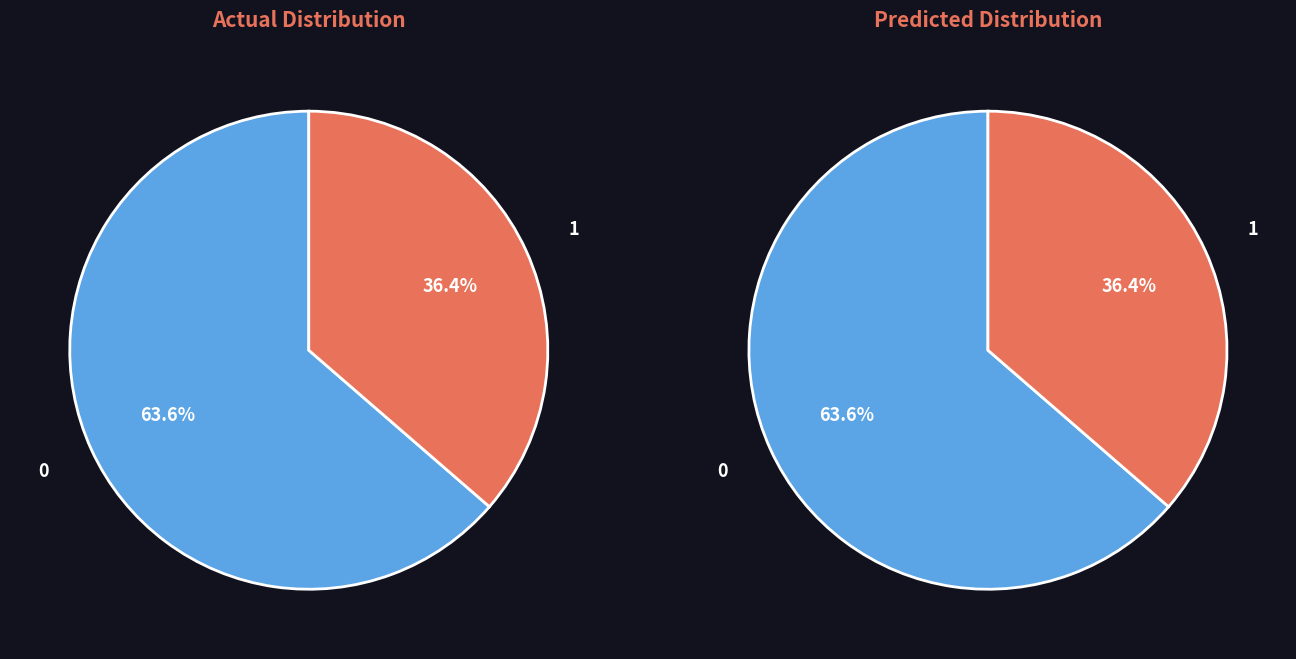

True or false: T5 accounts for 4% of the total.

False